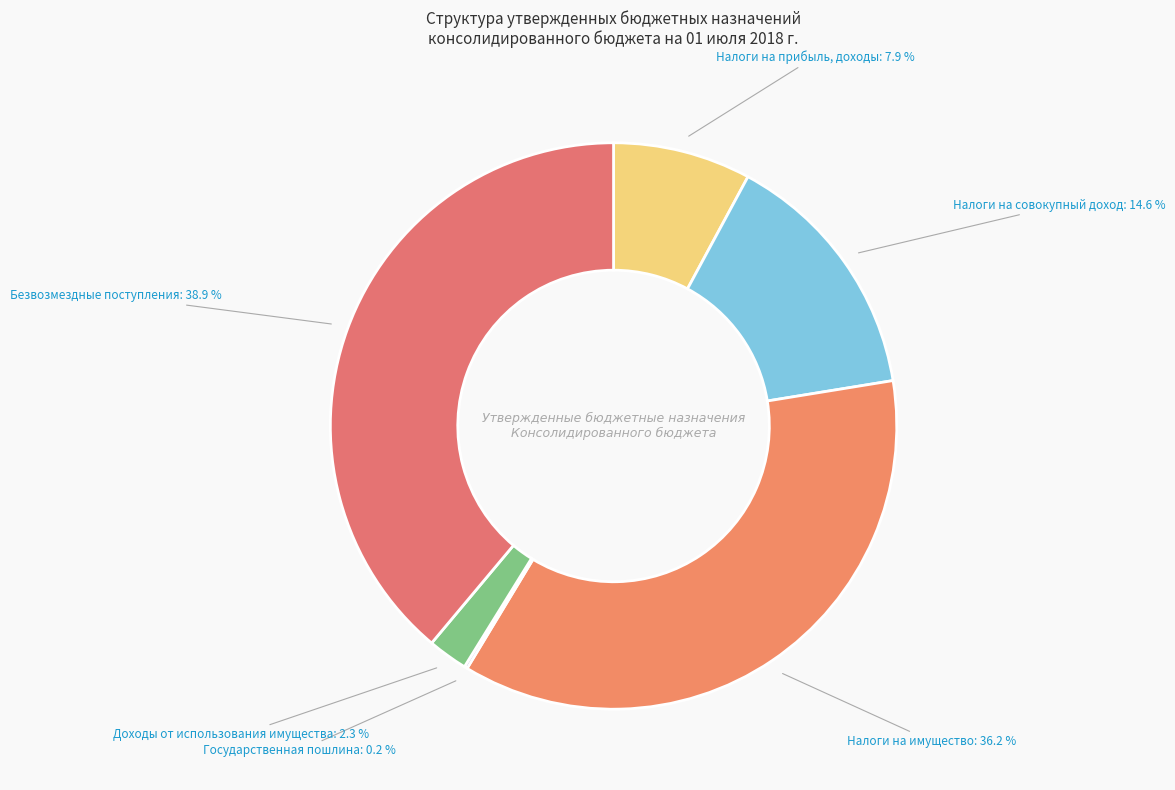

Which category has the biggest portion of the pie?

БЕЗВОЗМЕЗДНЫЕ ПОСТУПЛЕНИЯ